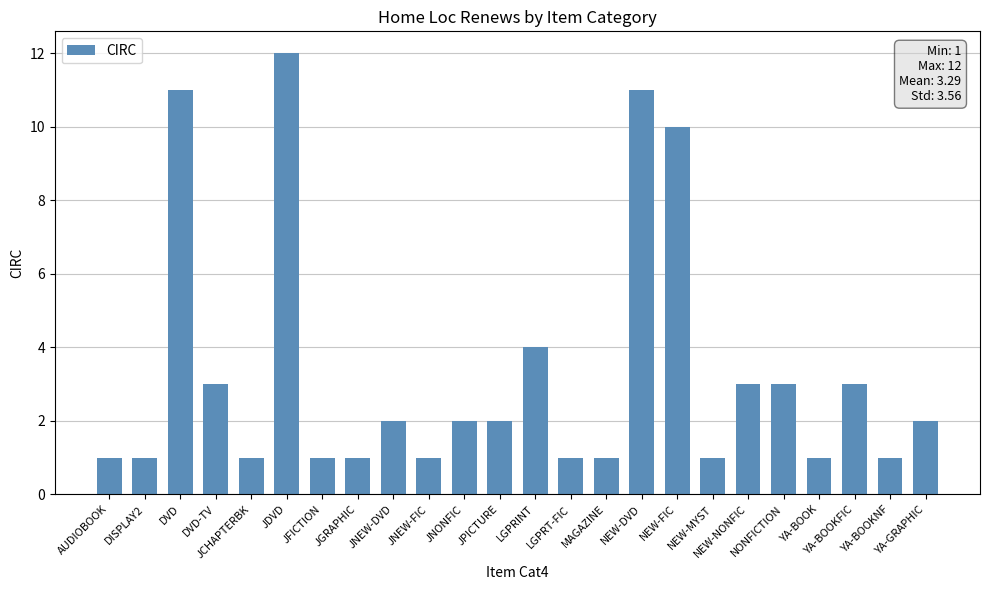

Reading right to left, list all the values displayed in this chart.

YA-GRAPHIC=2	YA-BOOKNF=1	YA-BOOKFIC=3	YA-BOOK=1	NONFICTION=3	NEW-NONFIC=3	NEW-MYST=1	NEW-FIC=10	NEW-DVD=11	MAGAZINE=1	LGPRT-FIC=1	LGPRINT=4	JPICTURE=2	JNONFIC=2	JNEW-FIC=1	JNEW-DVD=2	JGRAPHIC=1	JFICTION=1	JDVD=12	JCHAPTERBK=1	DVD-TV=3	DVD=11	DISPLAY2=1	AUDIOBOOK=1